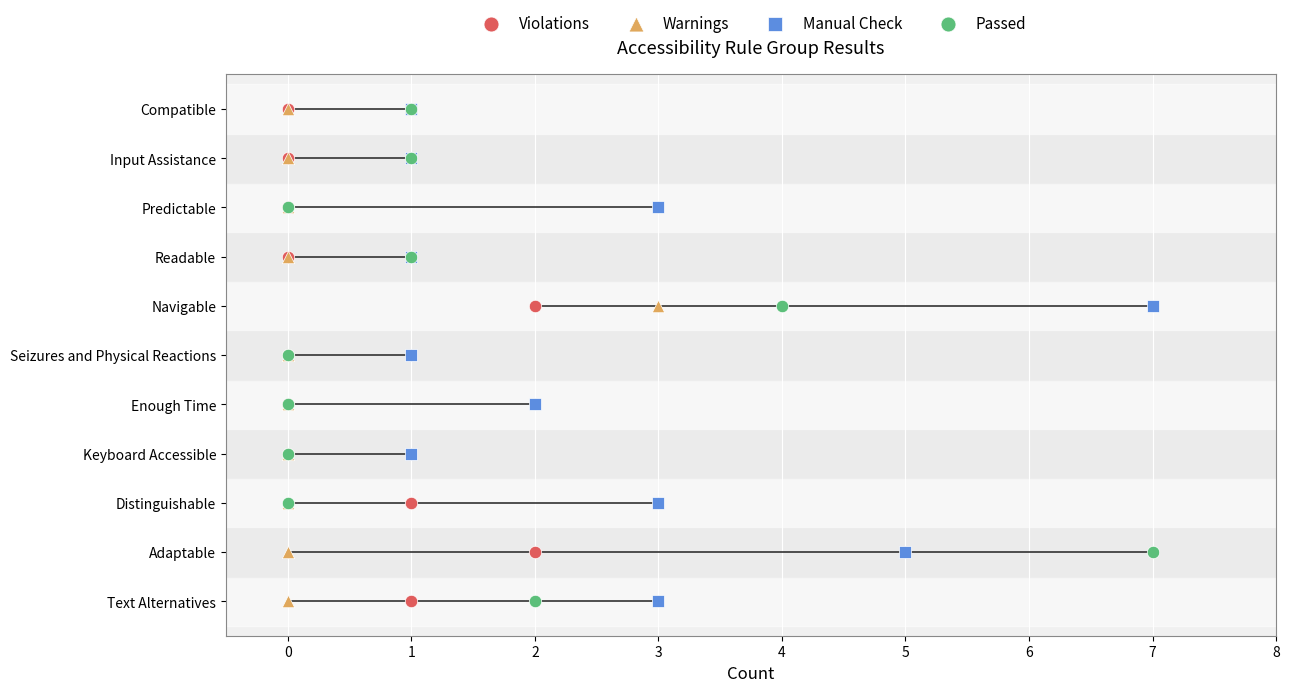

Which series contains the lowest Y value?

Violations